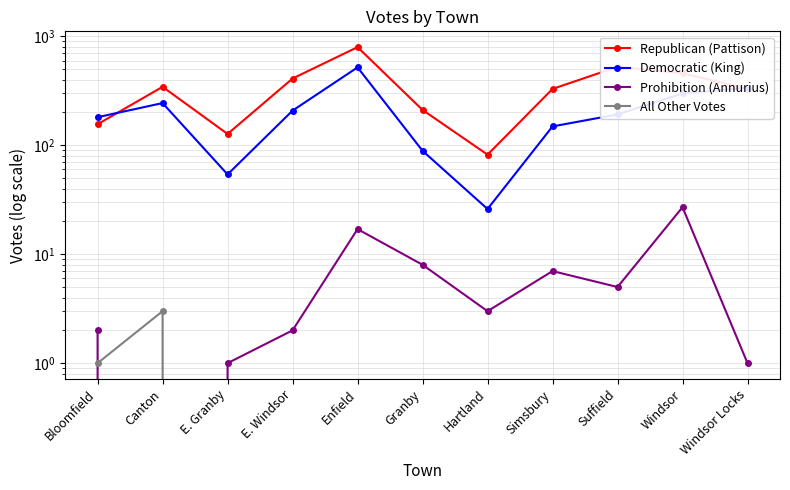

What is the label of the 11th point from the right?

Bloomfield